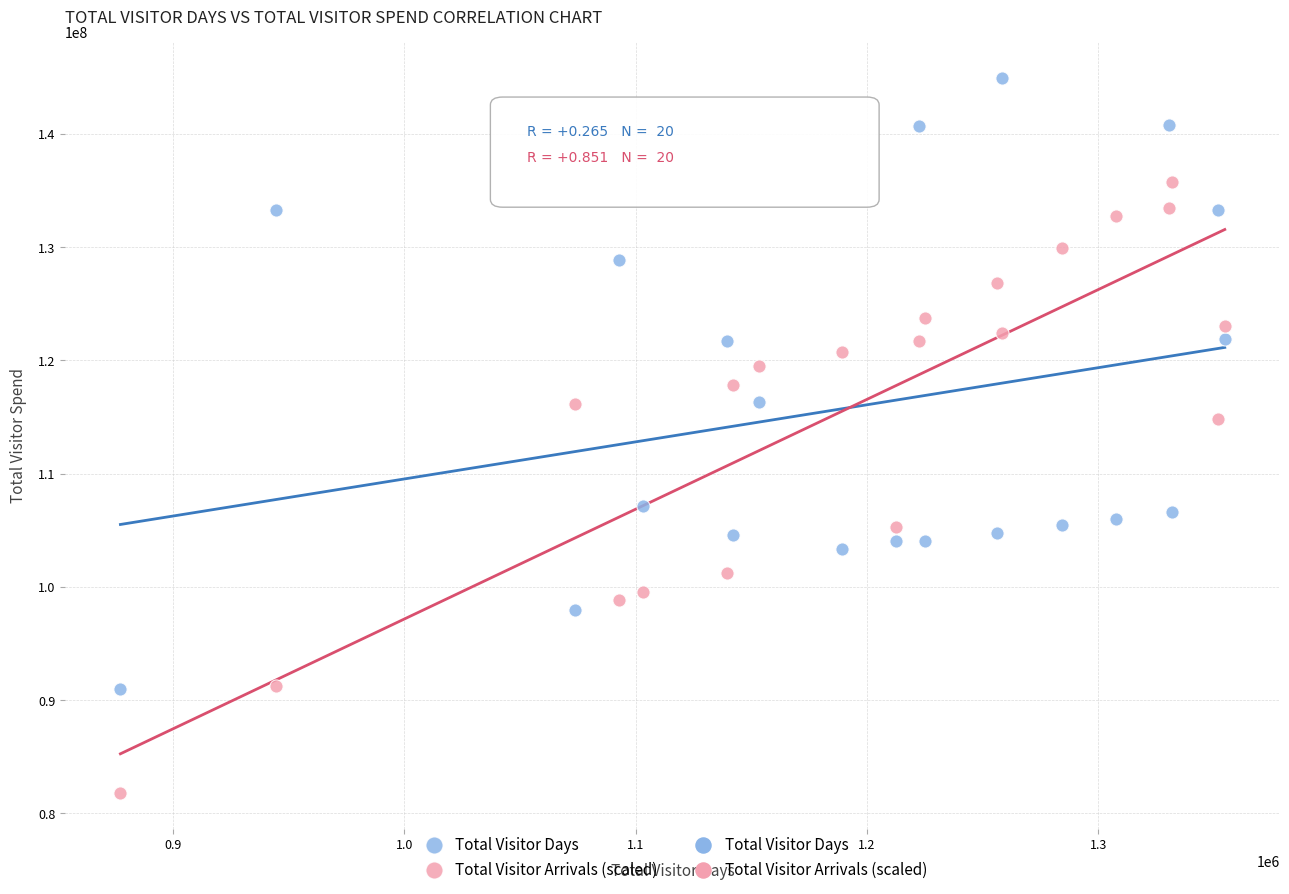

What is the X range (max minus min) for the scatter plot?

477460.0